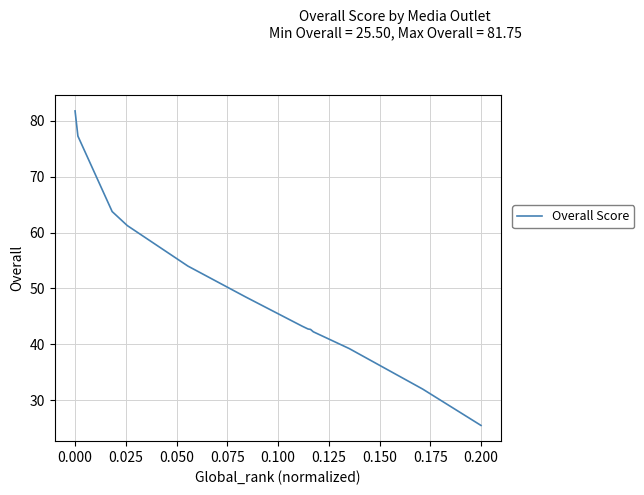

What is the smallest value displayed?

25.5